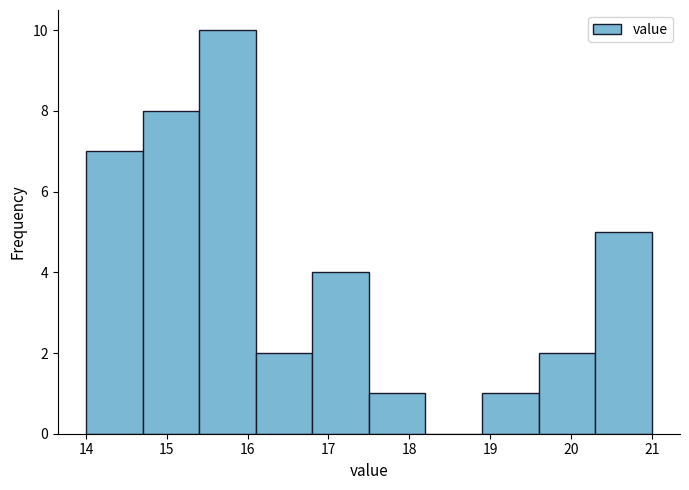

Reading left to right, transcribe this chart: for each bar, give the range it covers on the x-axis and its height. The values are not printed on the chart, so give them approximately, as read against the axis.

14.0 to 14.7: 7
14.7 to 15.4: 8
15.4 to 16.1: 10
16.1 to 16.8: 2
16.8 to 17.5: 4
17.5 to 18.2: 1
18.2 to 18.9: 0
18.9 to 19.6: 1
19.6 to 20.3: 2
20.3 to 21.0: 5